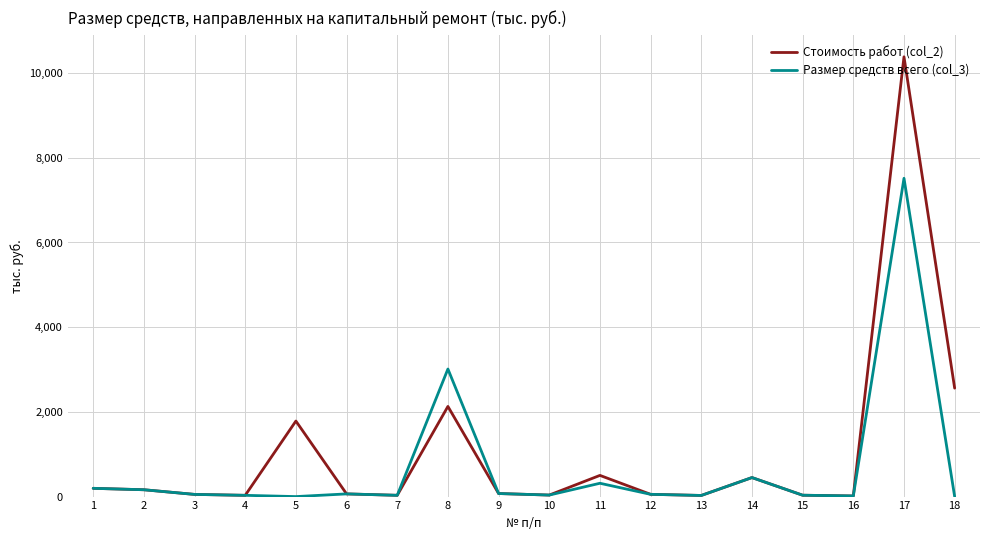

At which category is the sum across all series the highest?

17